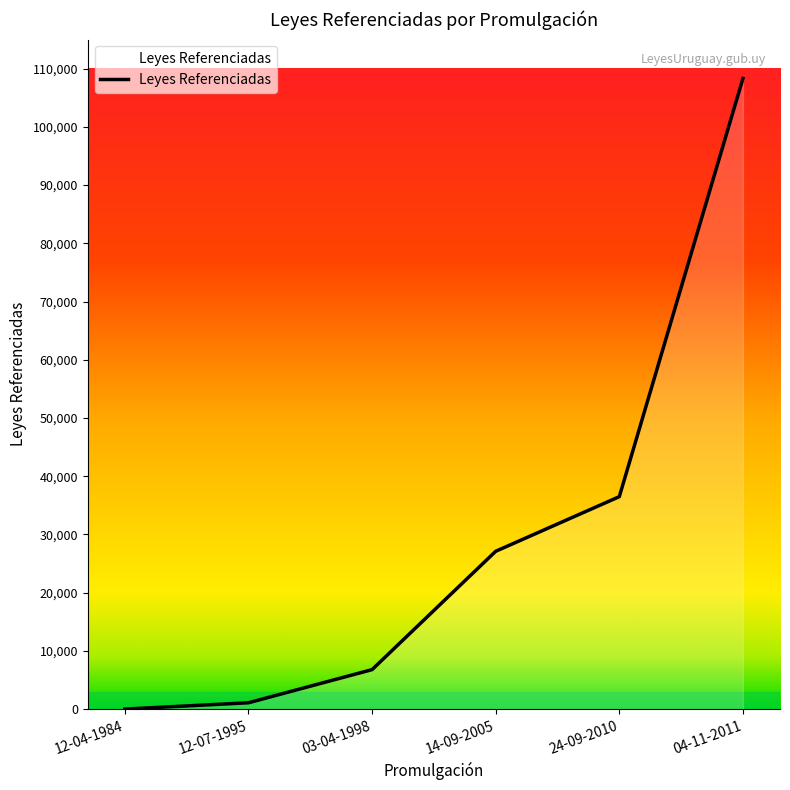

Reading right to left, transcribe all the data shown in this chart.

108306	36484	27103	6774	1084	0